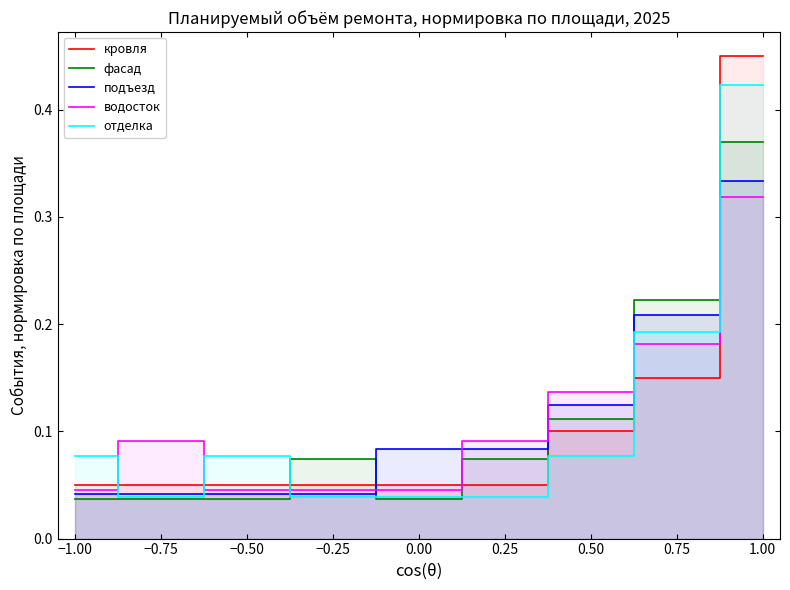

What is the sum of all отделка values?

1.0